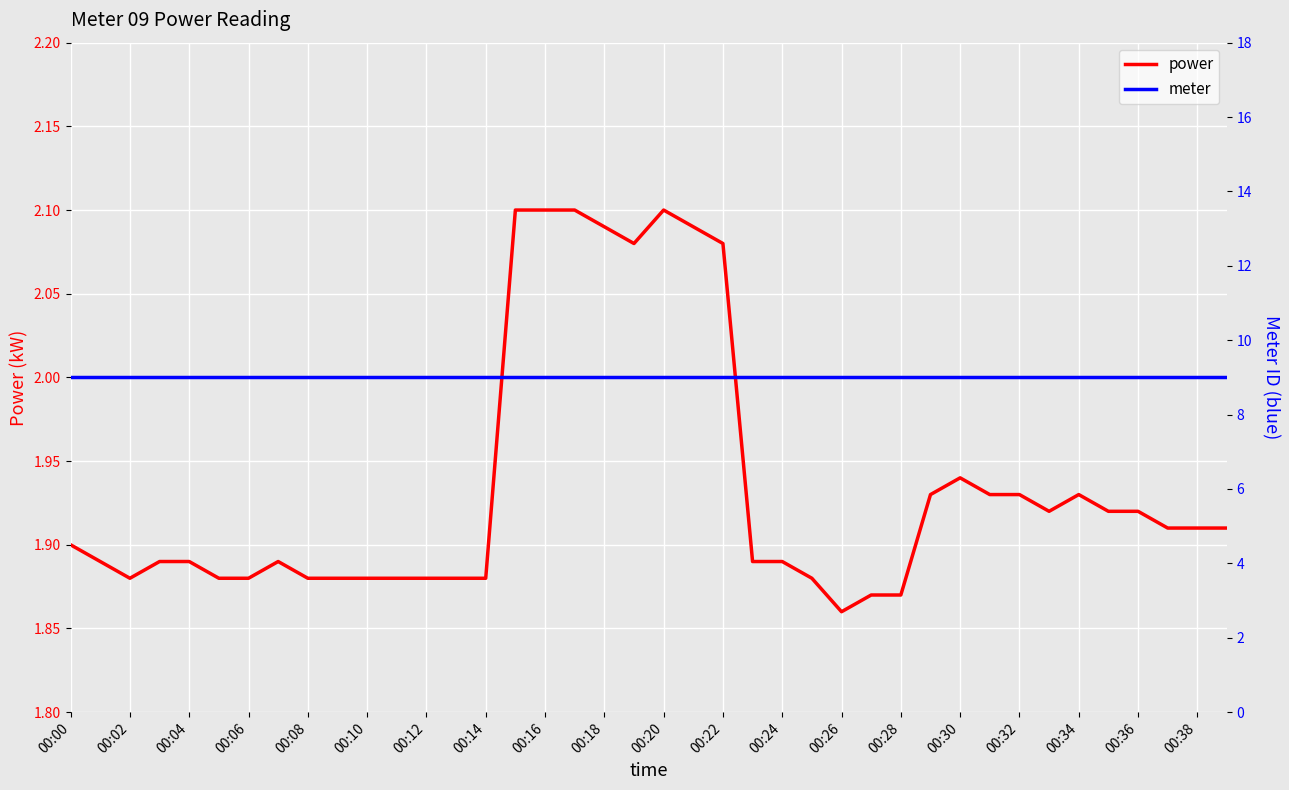

True or false: meter and power intersect in this chart.

False